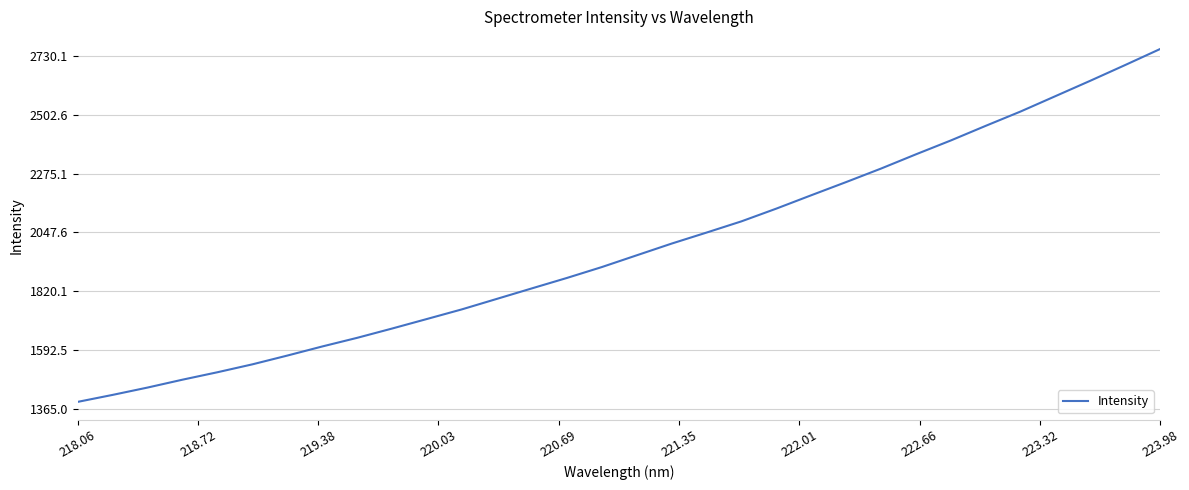

What is the minimum value shown in the chart?

1391.9